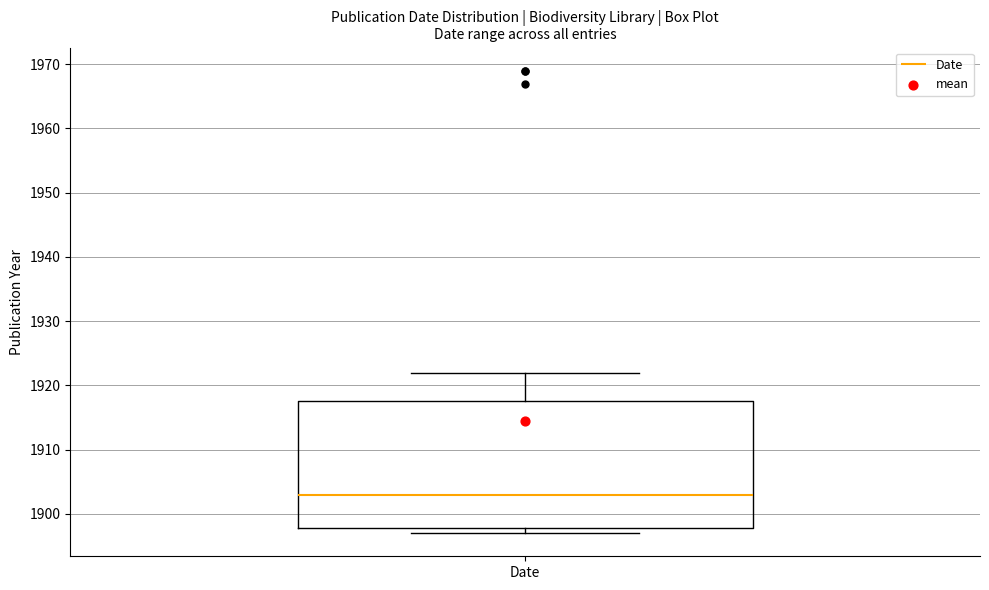

Where does the upper whisker of the box for Date end on the y-axis? The values are not printed on the chart, so give them approximately, as read against the axis.

1922